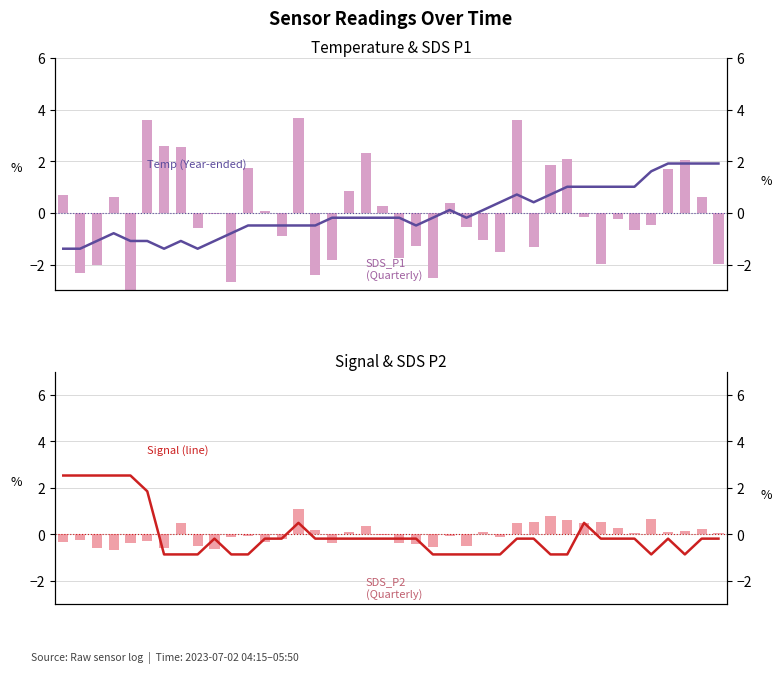

What is the smallest value displayed?

-3.1